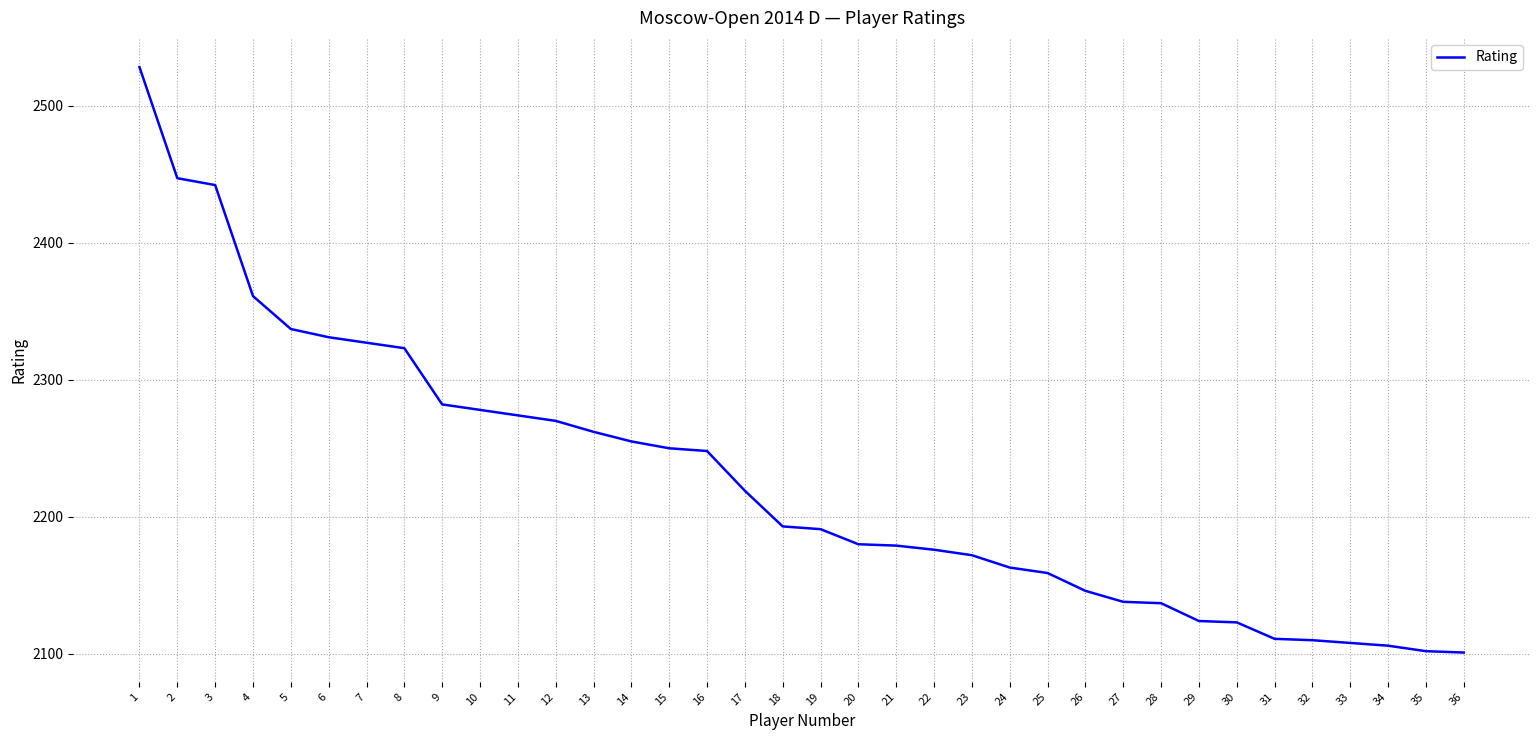

What is the difference between the values at 30 and 19?

68